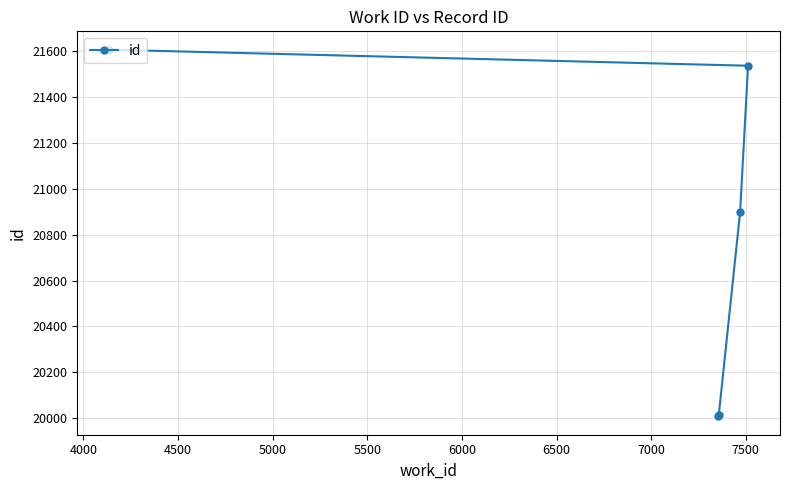

What is the average value?

20812